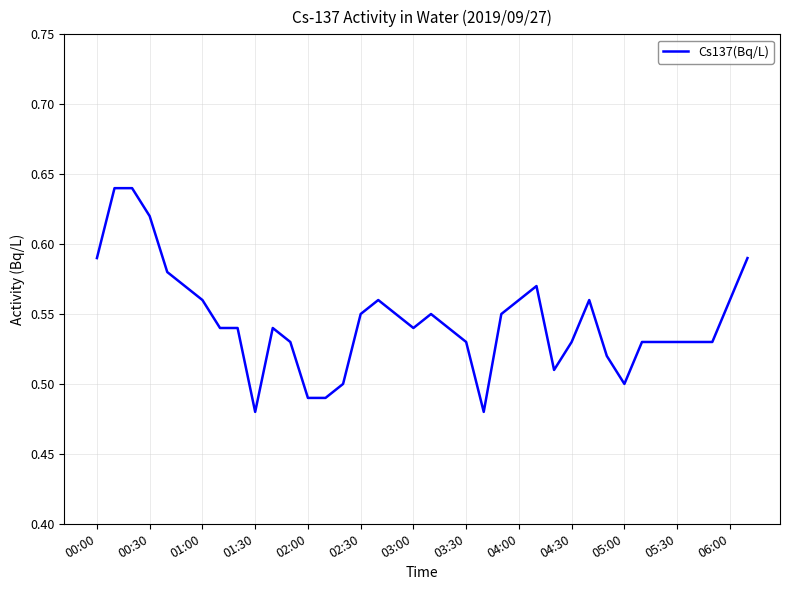

How many lines are shown in the chart?

1